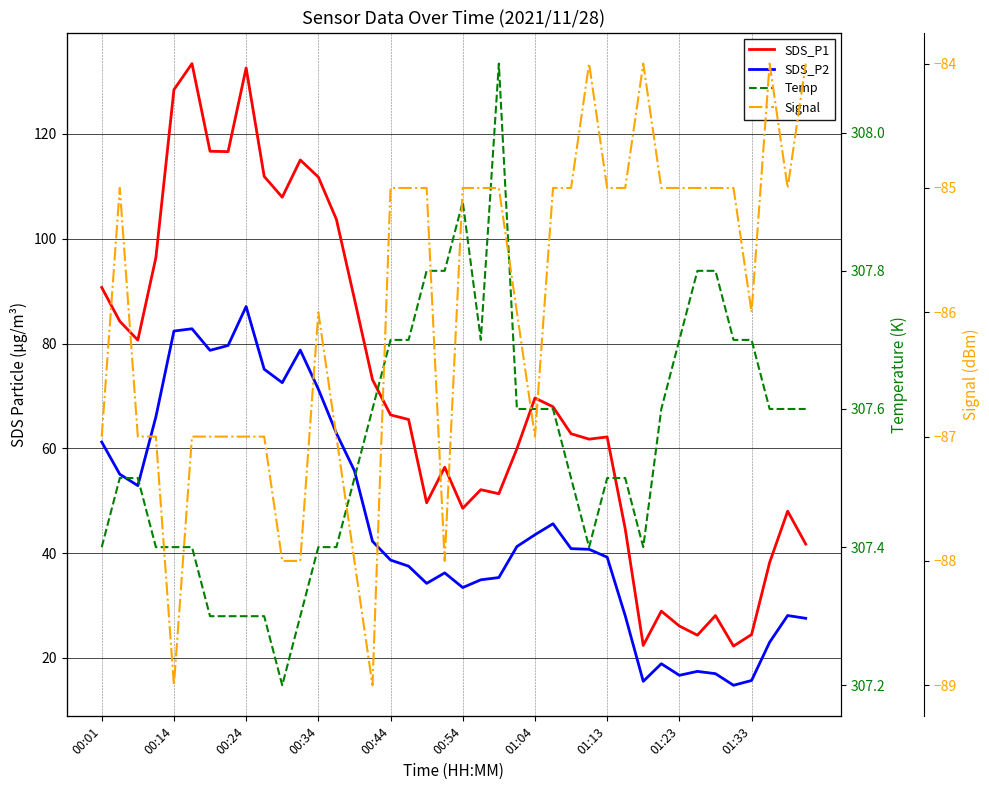

Where does the Signal series first go above -85?

27